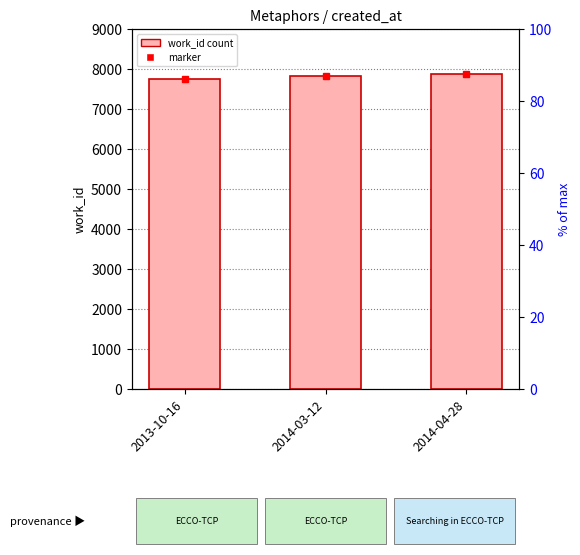

Which category has the lowest value across all series?

2013-10-16